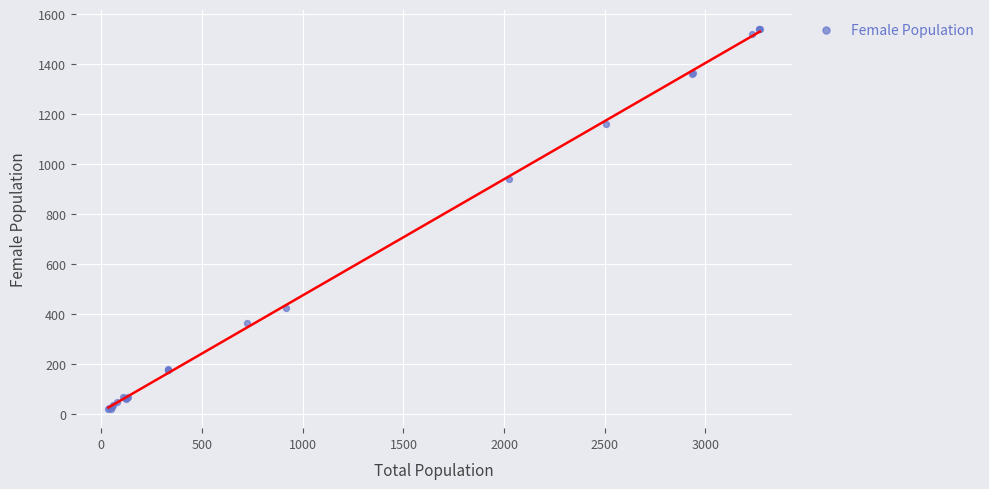

What Y value in the scatter plot is closest to 780?

940